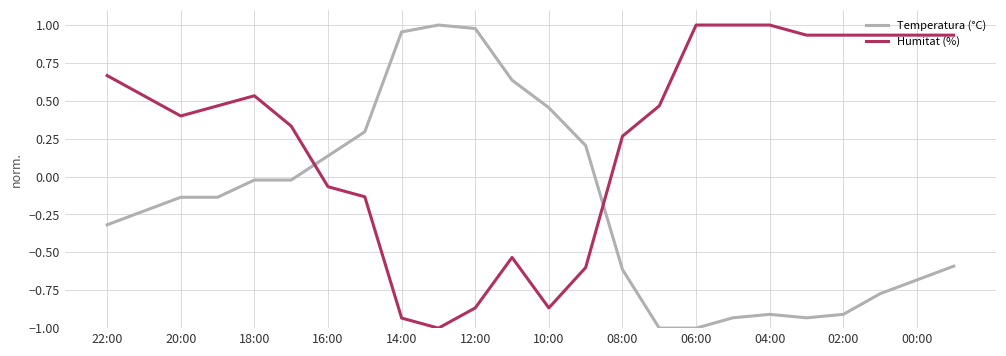

How many positive values does the Humitat (%) series have?

16